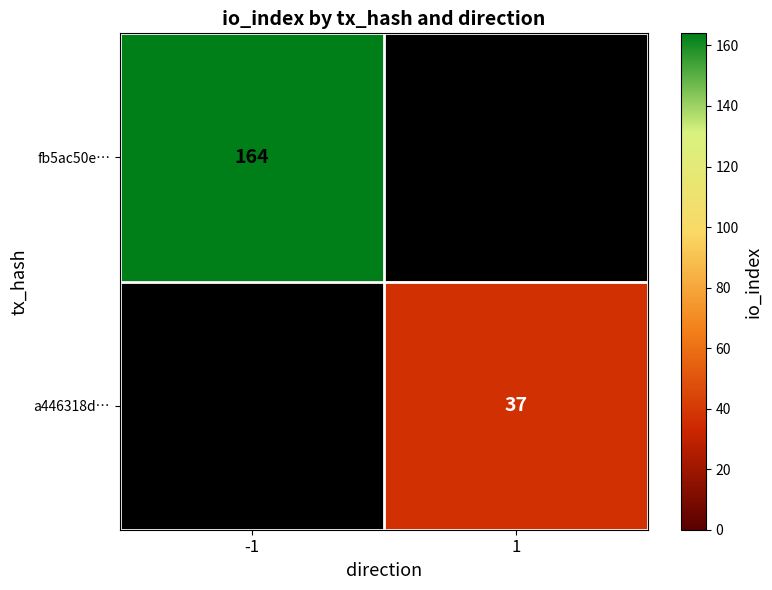

Is it true that a446318d… equals 20 at 1?

False